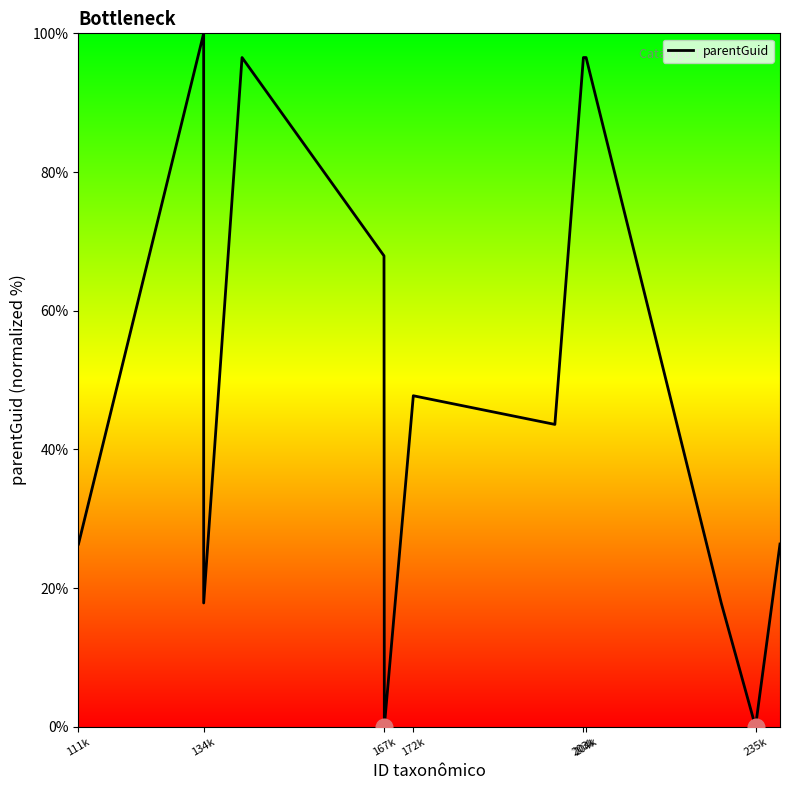

True or false: the data has more than 1 interior local peaks.

True